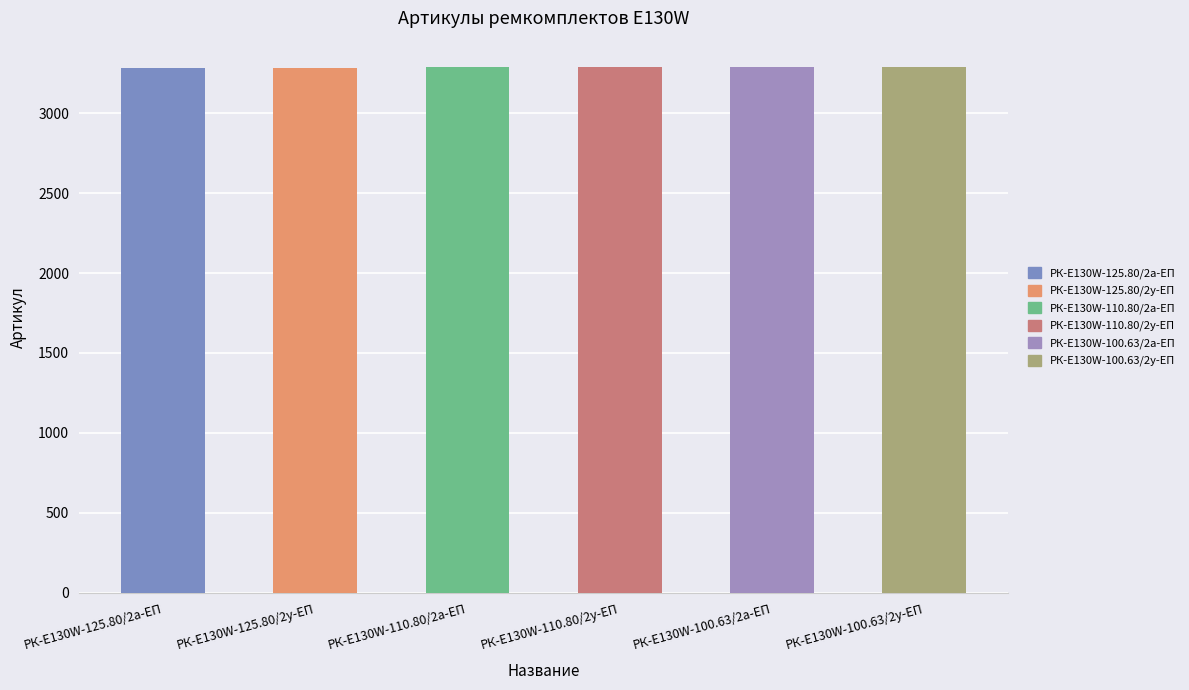

What is the ratio of the value at РК-E130W-110.80/2а-ЕП to the value at РК-E130W-100.63/2а-ЕП?

1.0